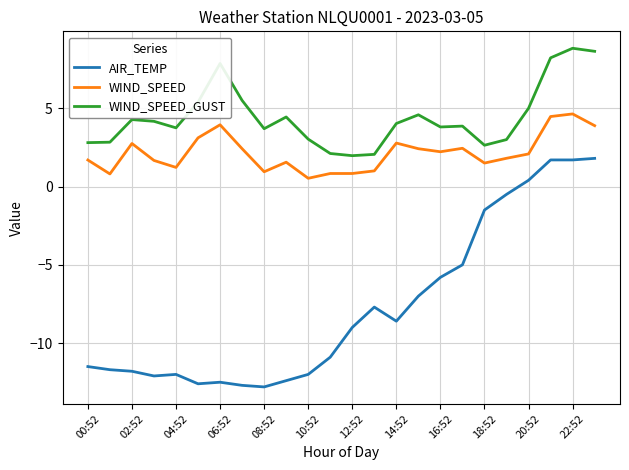

What is the maximum value shown in the chart?

8.8